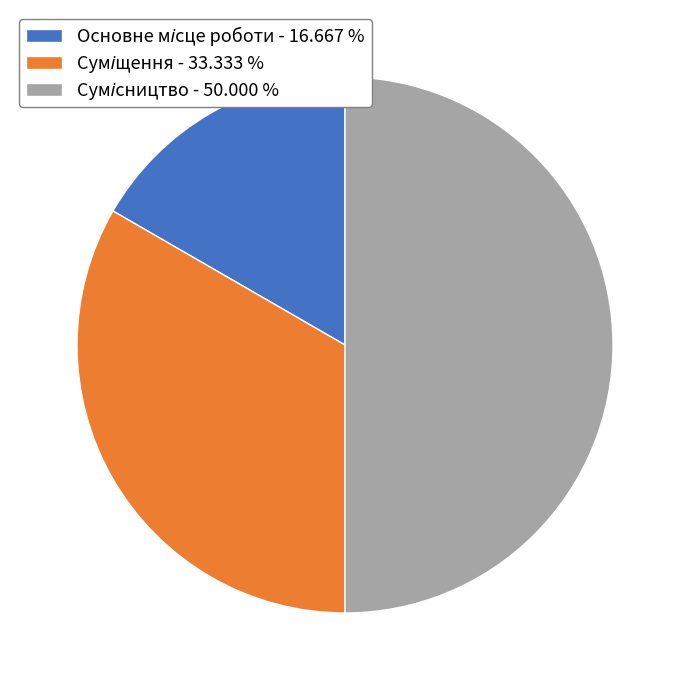

To the nearest percent, what is the average slice percentage?

33%